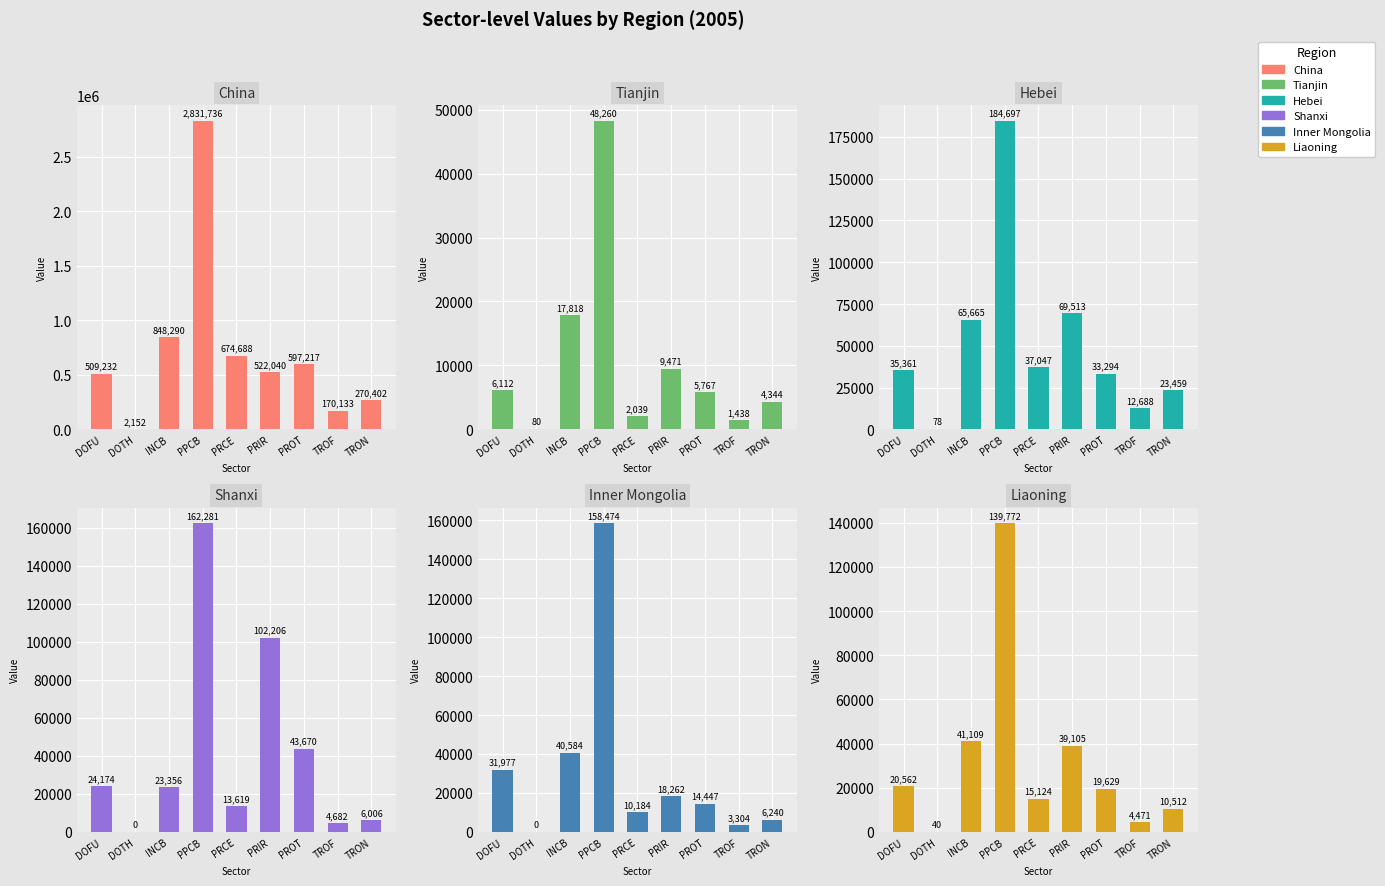

Where is Hebei nearest to the value 92387?

PRIR